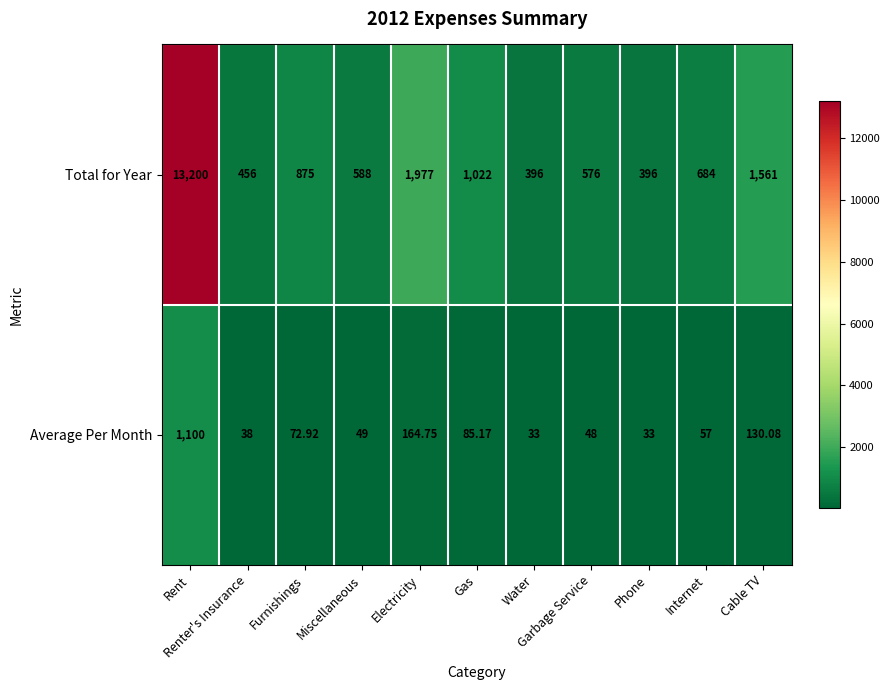

What is the difference between the highest and lowest values at Water?

363.0